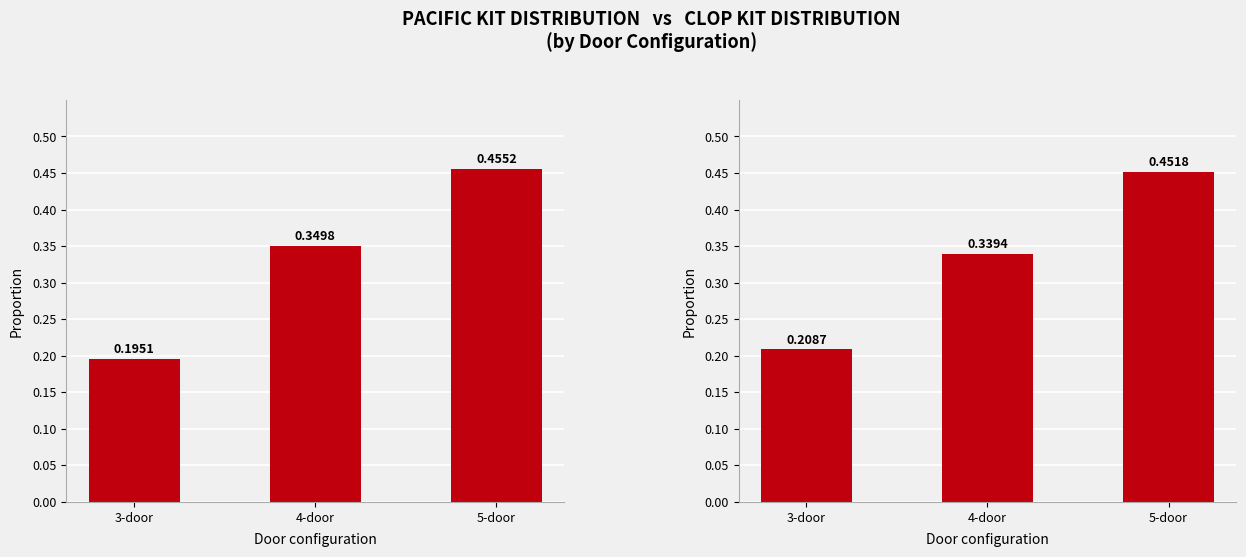

Reading left to right, transcribe all the data shown in this chart.

Pacific kit distribution: 3-door=0.2	4-door=0.3	5-door=0.5
Clop kit distribution: 3-door=0.2	4-door=0.3	5-door=0.5